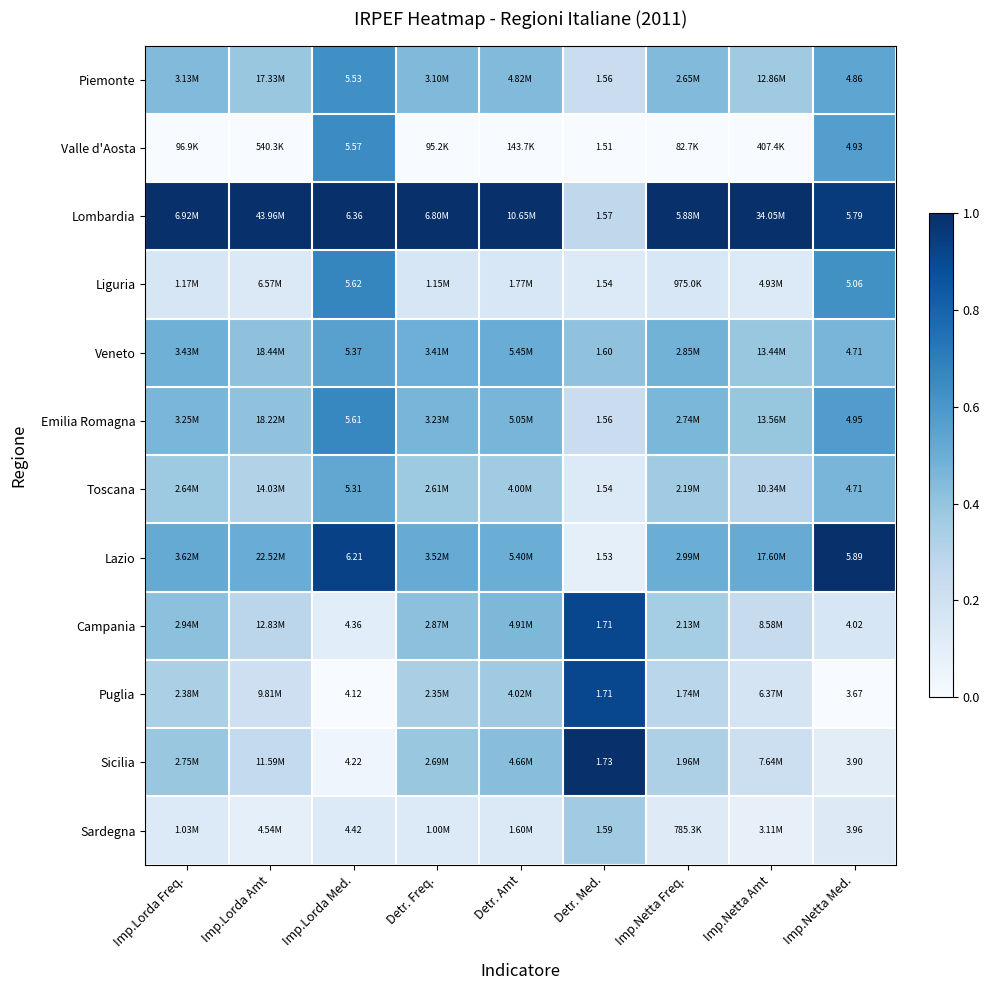

Which series changed the most between Imp.Lorda Med. and Detr. Med.?

Lombardia